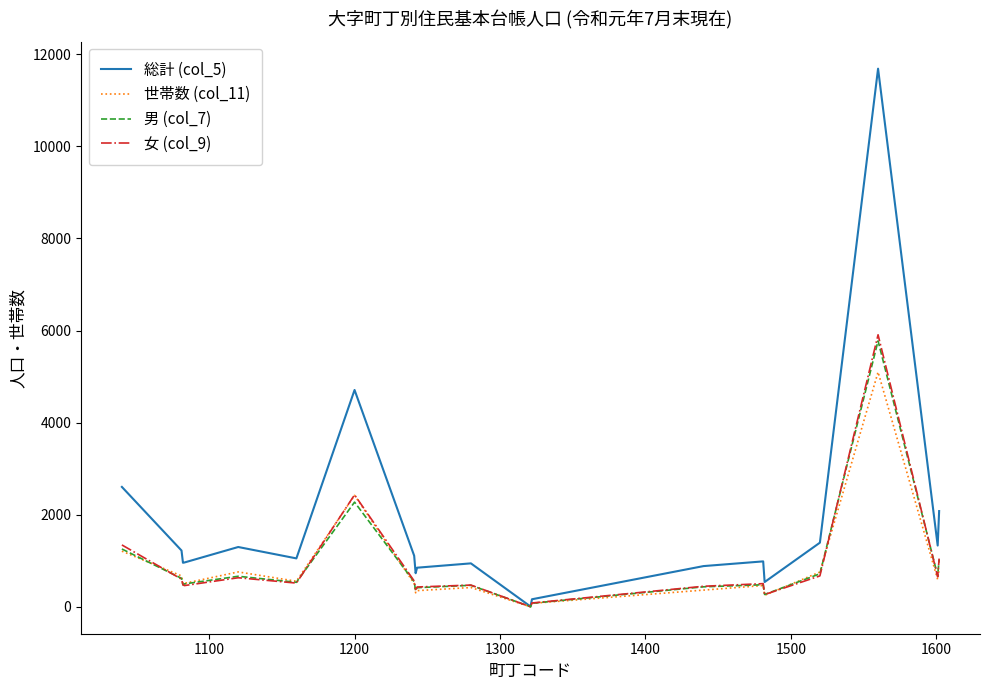

Which series has the widest spread of values?

総計 (col_5)